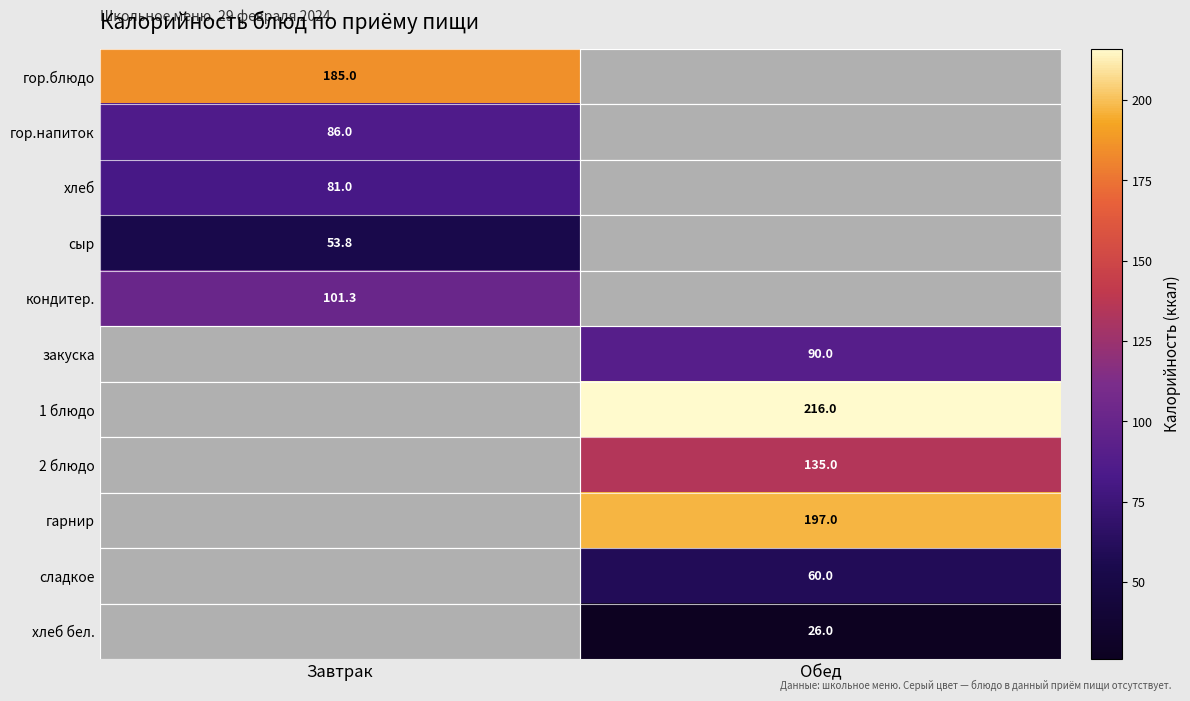

Is it true that хлеб бел. equals 26.0 at Обед?

True